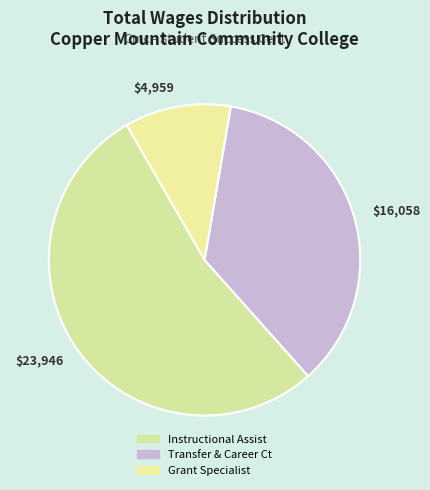

Which category has the biggest portion of the pie?

$23,946